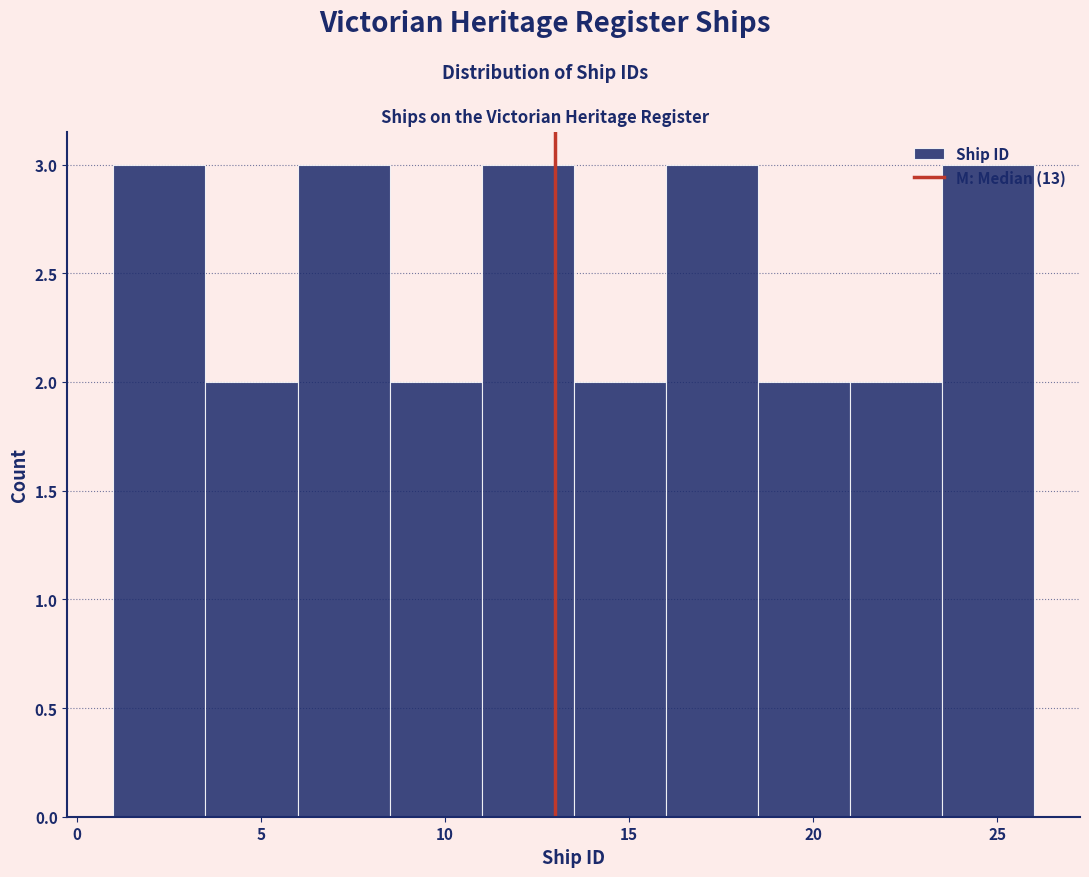

How tall is the bar that spans 1.0 to 3.5 on the x-axis? The values are not printed on the chart, so give them approximately, as read against the axis.

3